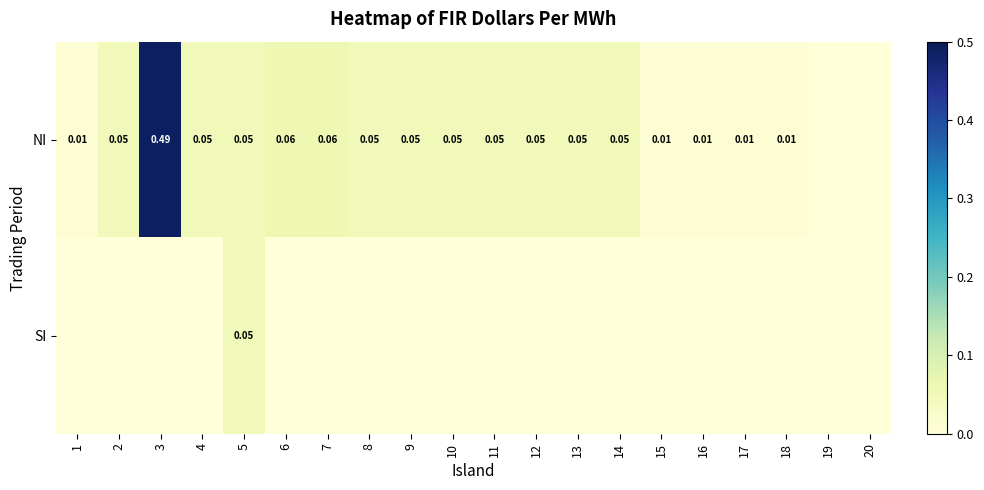

What is the difference between the maximum and second lowest values in the NI series?

0.5